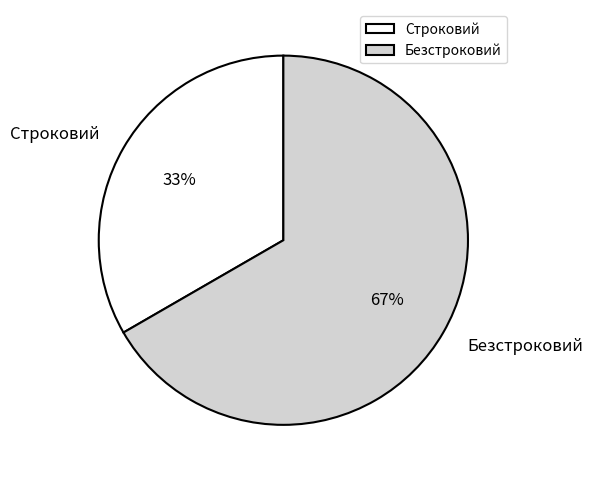

What is the majority slice?

Безстроковий